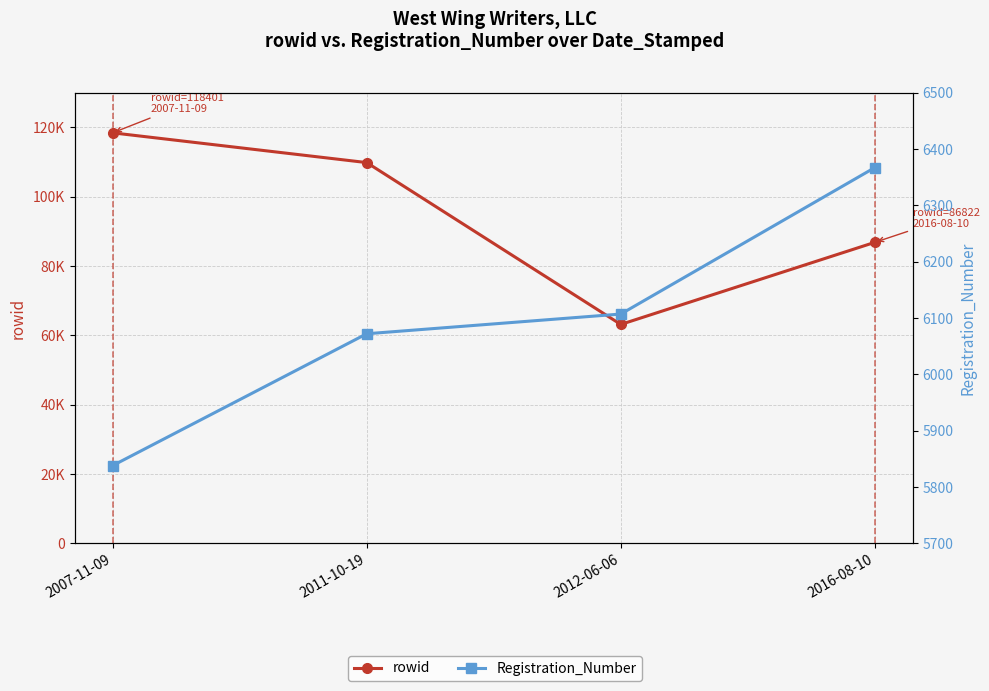

What is the lowest value of the rowid series?

63138